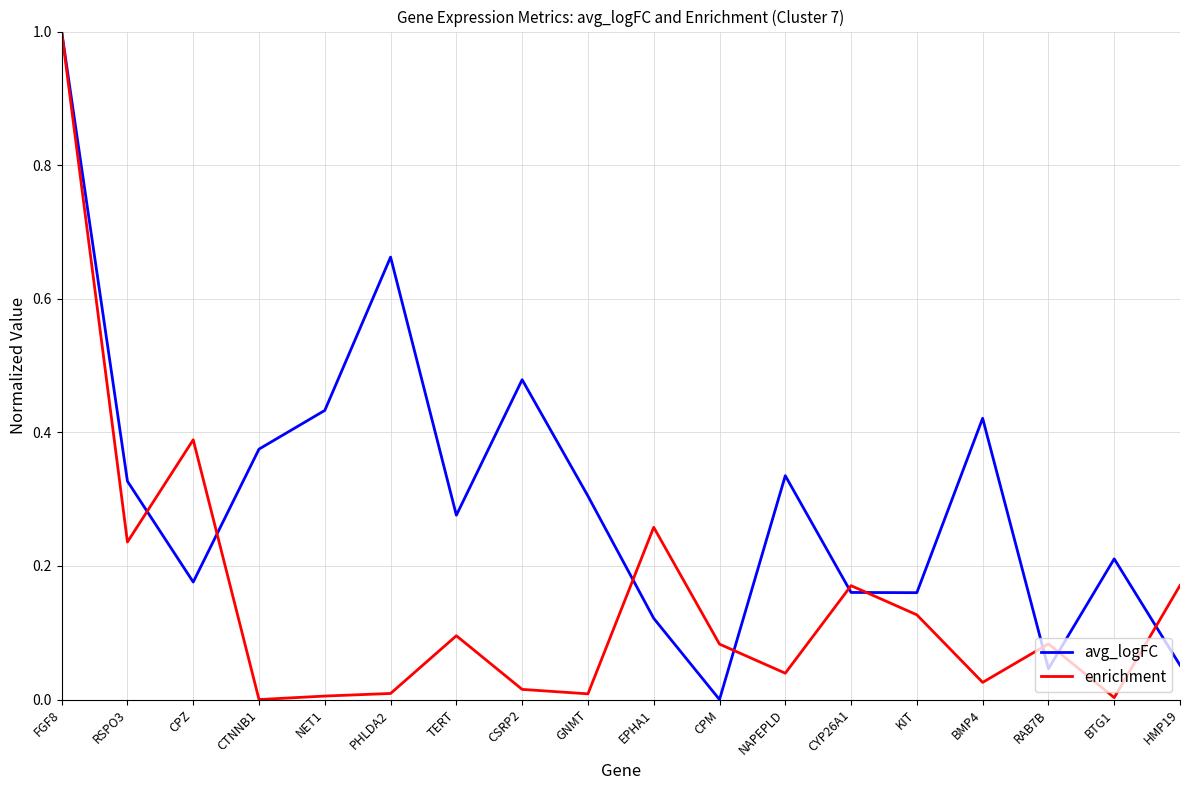

What position from the left is HMP19?

18